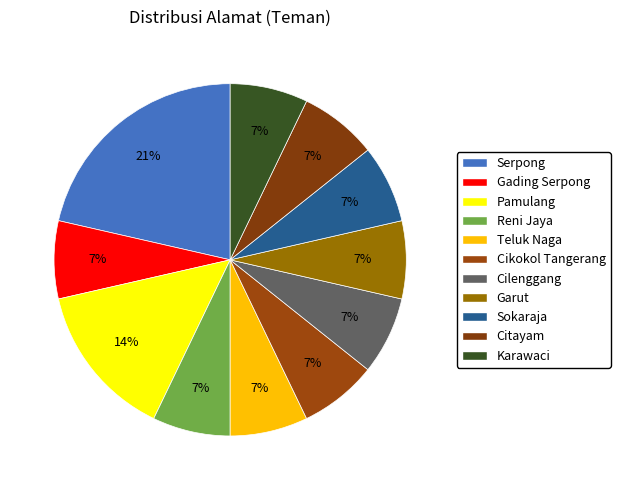

Combined, do Cikokol Tangerang and Gading Serpong account for over 50%?

No